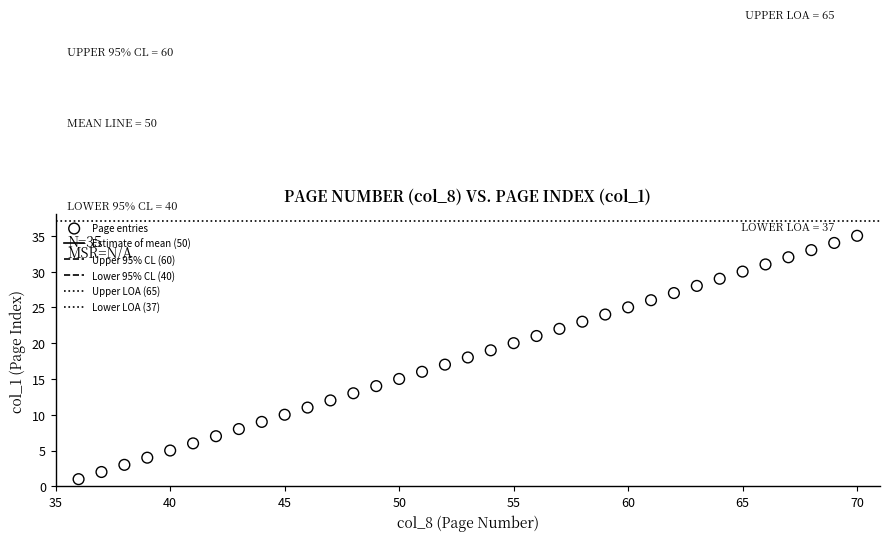

How many points are shown in the scatter plot?

35